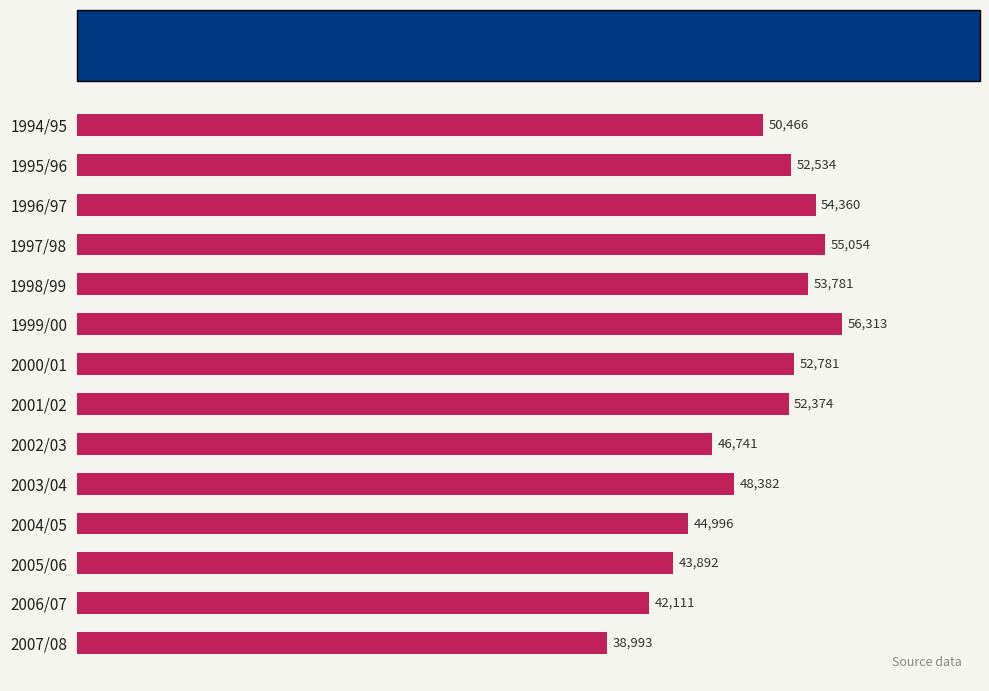

How many categories are shown in the chart?

14